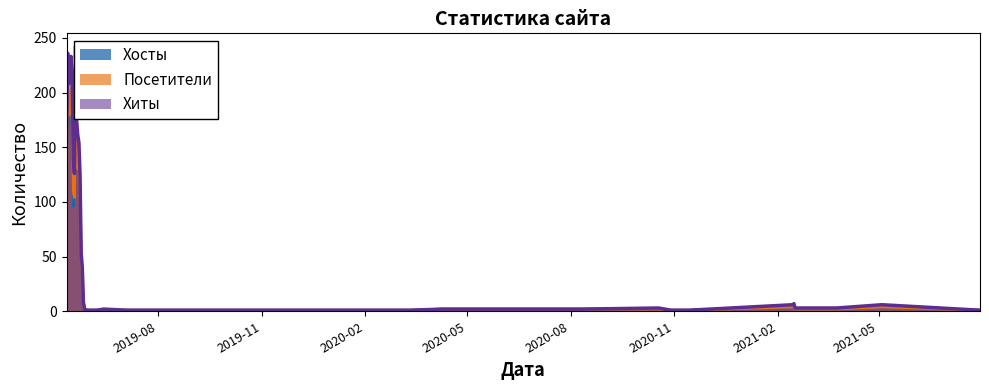

Reading left to right, list all the values displayed in this chart.

Хиты: 1	6	3	3	7	6	1	1	3	2	2	2	2	1	1	1	1	1	1	2	1	1	1	2	8	40	53	124	154	161	174	242	126	140	213	233	214	208	236	150
Посетители: 1	4	2	2	5	4	1	1	2	2	2	2	2	1	1	1	1	1	1	1	1	1	1	2	8	32	51	107	137	130	138	196	104	109	174	203	188	179	202	115
Хосты: 1	4	2	2	5	4	1	1	2	2	2	2	2	1	1	1	1	1	1	1	1	1	1	2	8	29	48	103	130	129	137	185	103	96	159	194	182	170	189	103